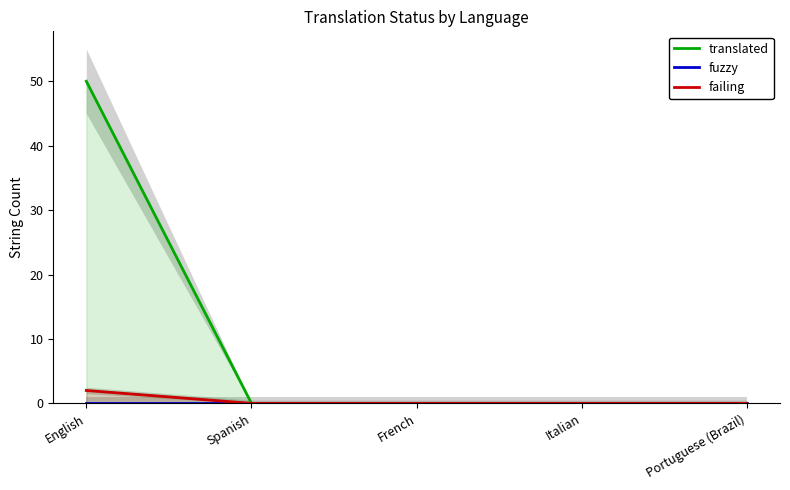

List the series in order of their peak value, lowest first.

fuzzy, failing, translated